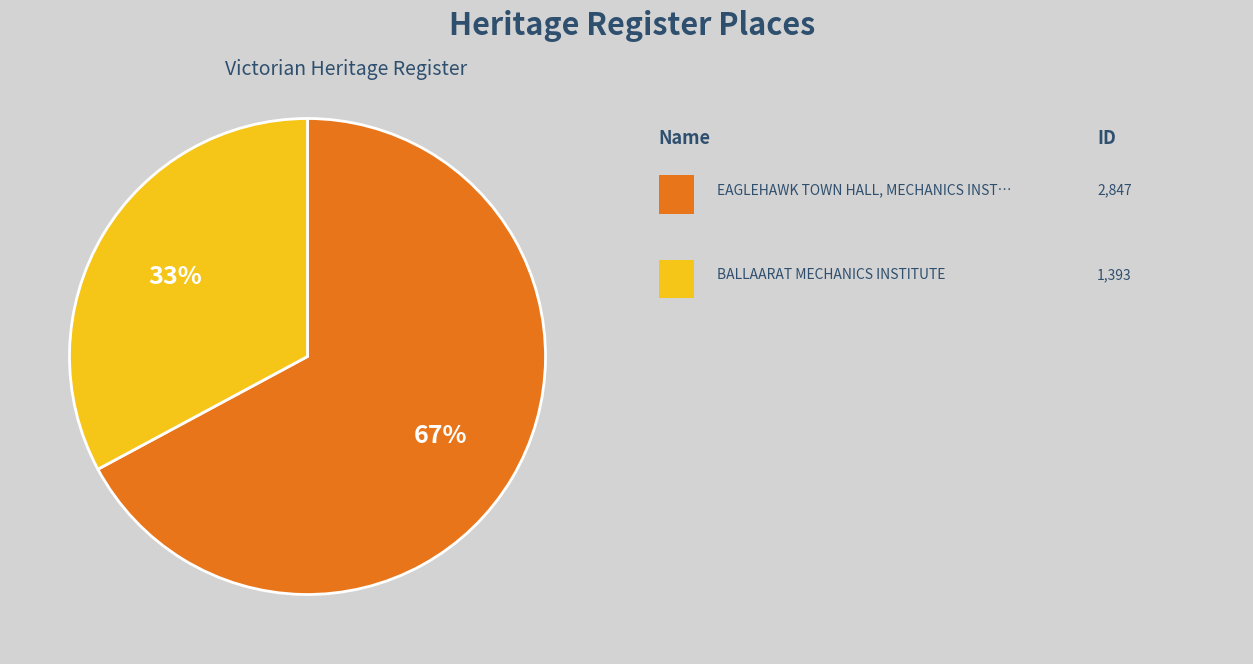

To the nearest percent, what is the average slice percentage?

50%